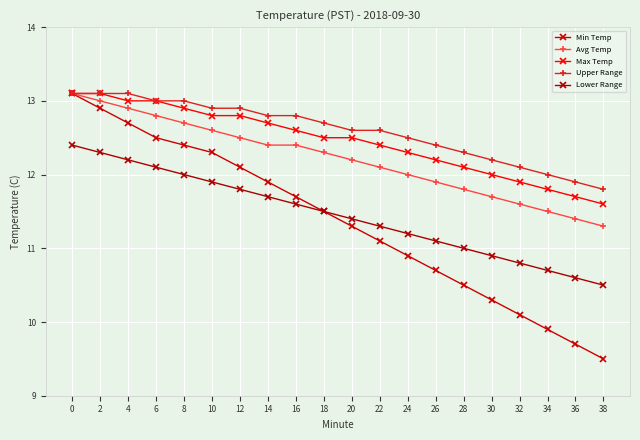

What is the sum of the Max Temp values at 24 and 4?

25.3